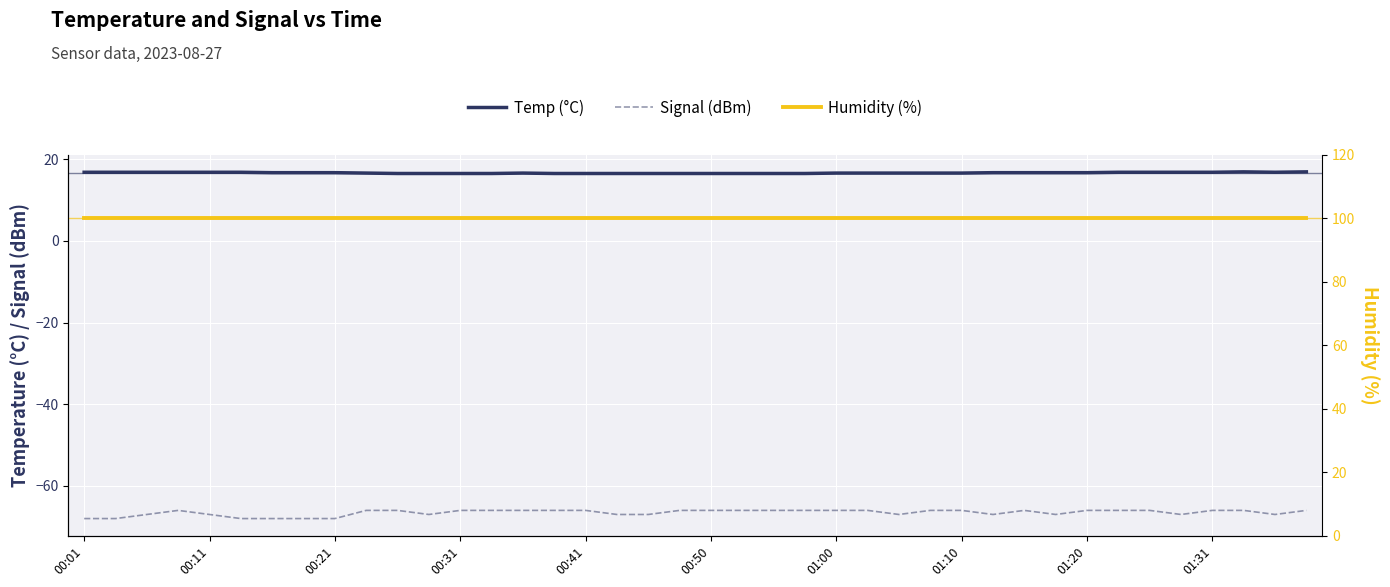

What is the difference between the second highest and second lowest values in the Temp (°C) series?

0.4